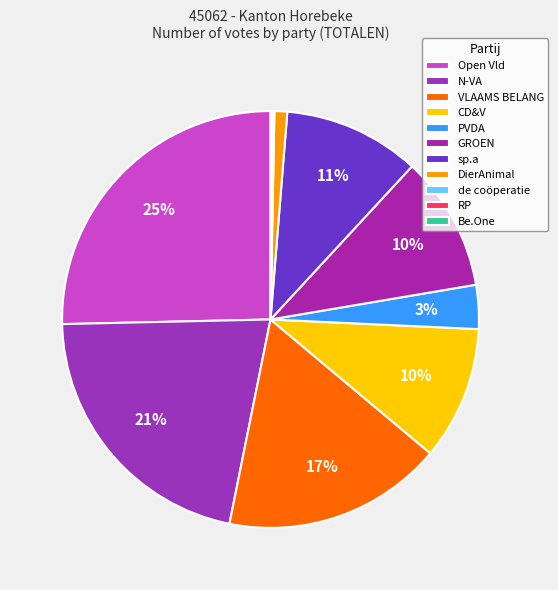

Is it true that N-VA is 21% of the pie?

True